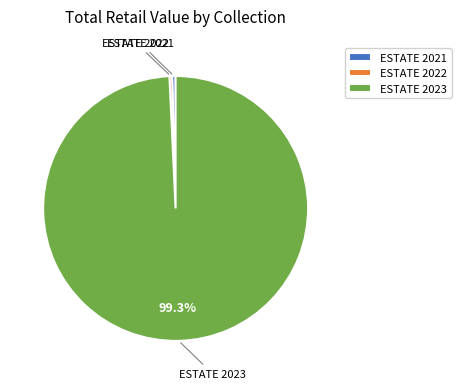

What percentage is the ESTATE 2023 slice, to the nearest percent?

99%